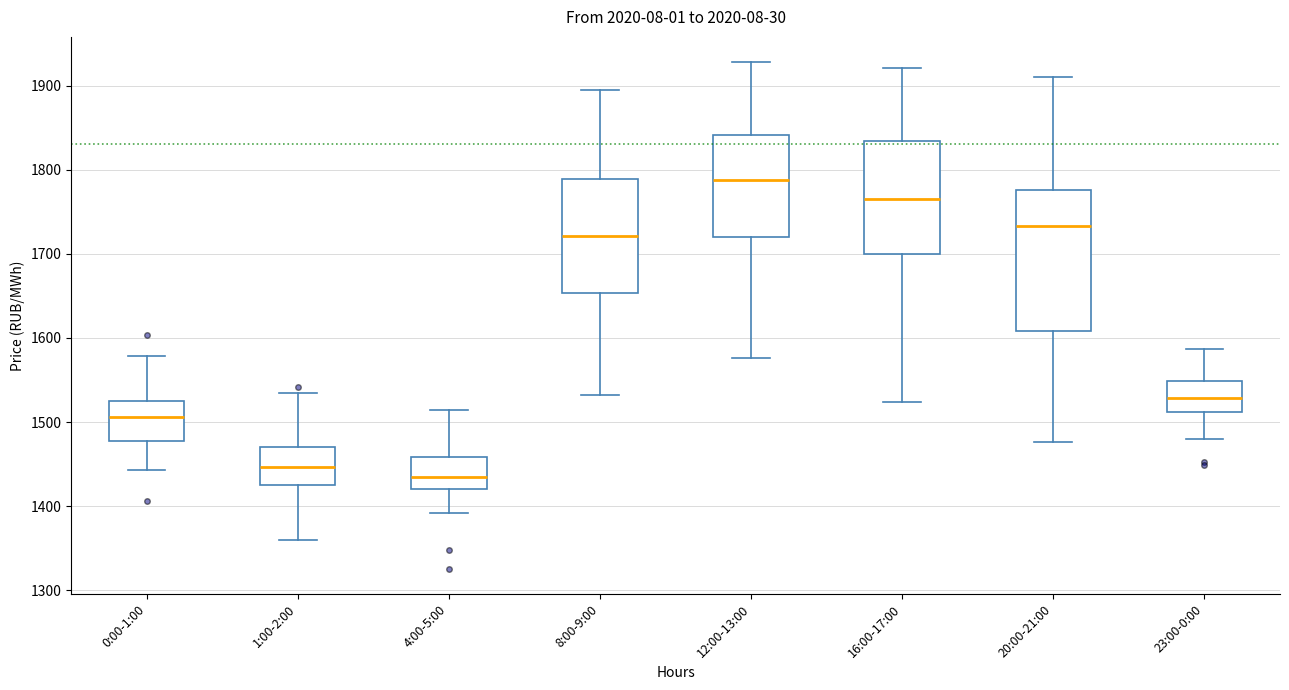

Which box's median line is the lowest?

4:00-5:00